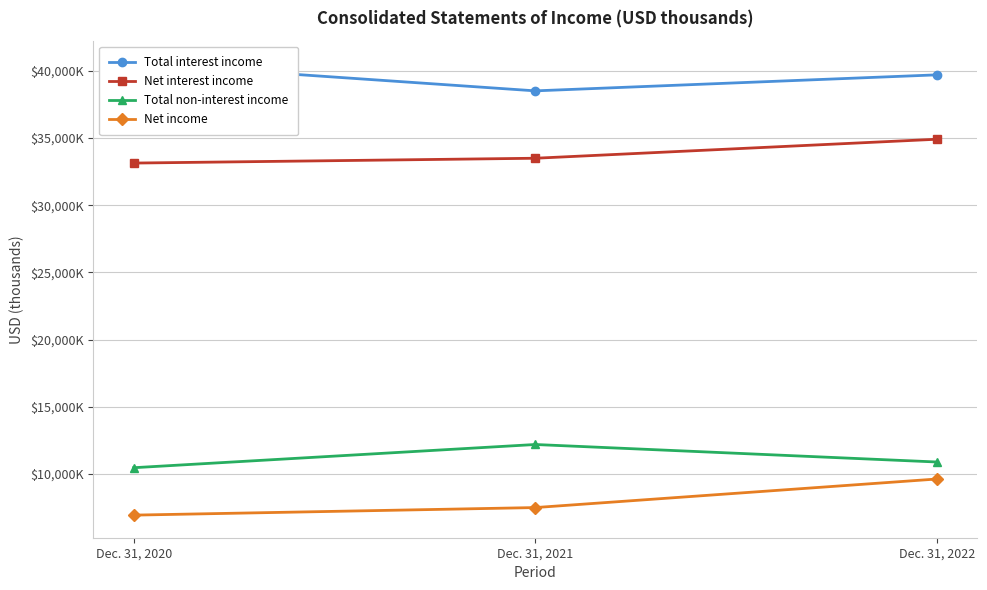

What is the value of the Total non-interest income point at the 2nd from the left?

12188